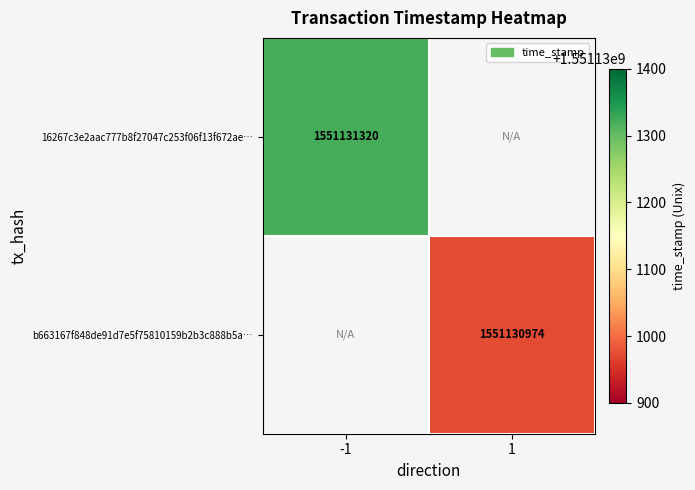

Which label corresponds to the largest value in the chart?

time_stamp